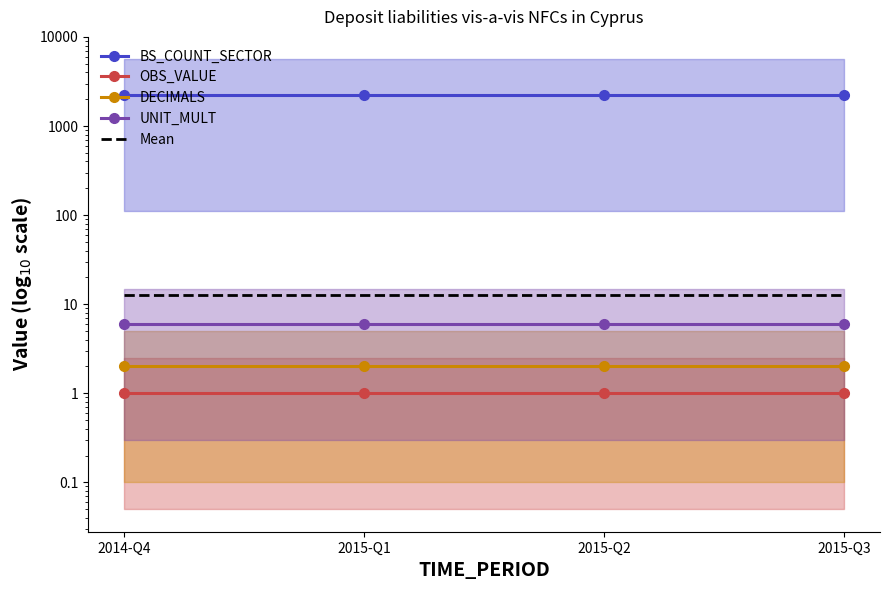

Which has a higher value, 2015-Q3 or 2015-Q2?

2015-Q3